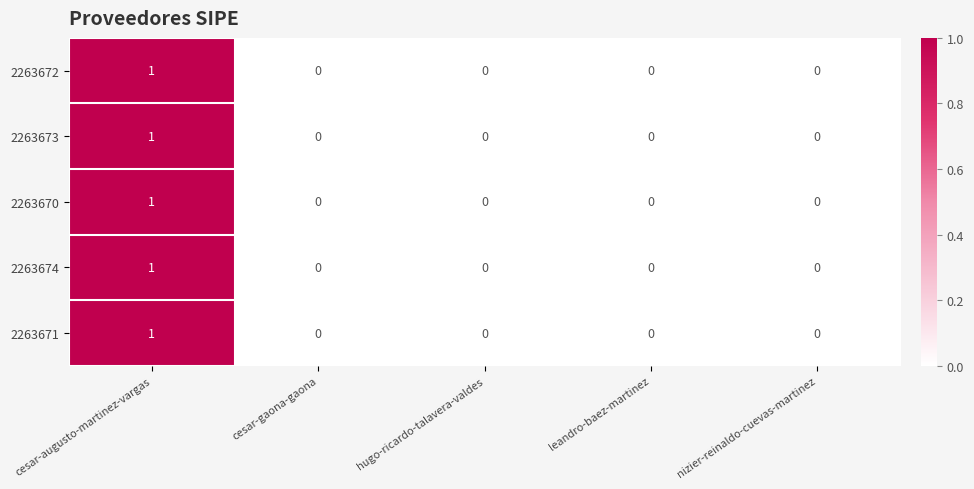

At which category is the sum across all series the highest?

cesar-augusto-martinez-vargas